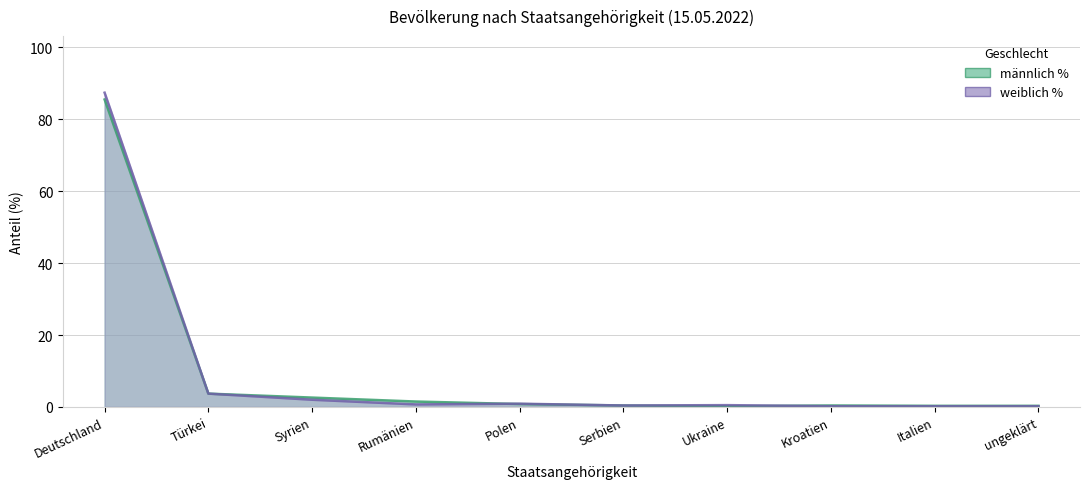

What is the total value across all series at Ukraine?

0.7